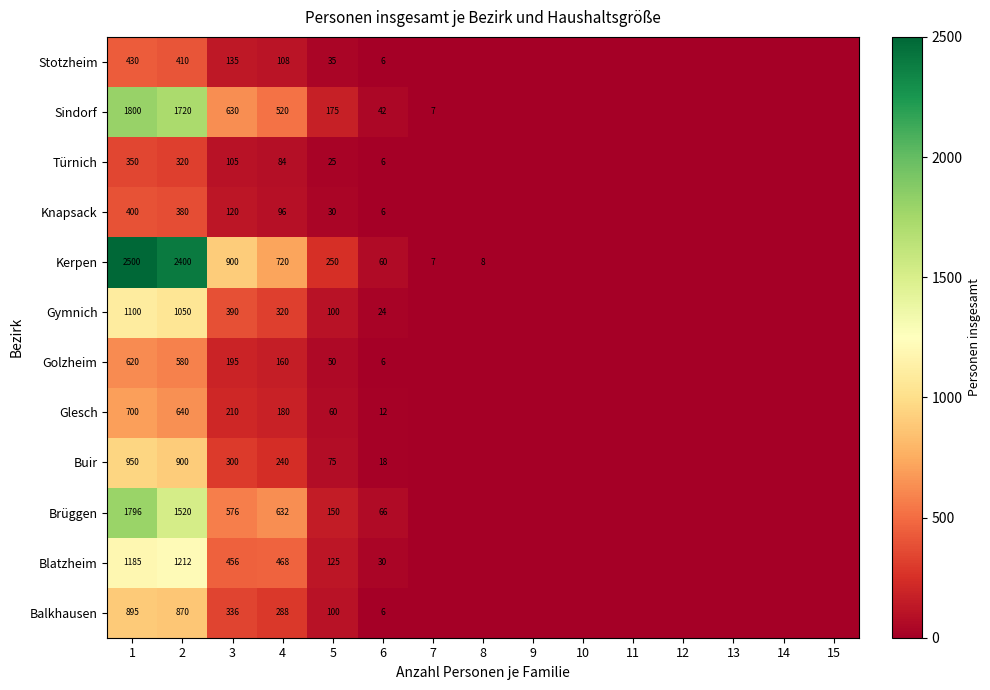

What is the spread (max minus min) of values at 1?

2150